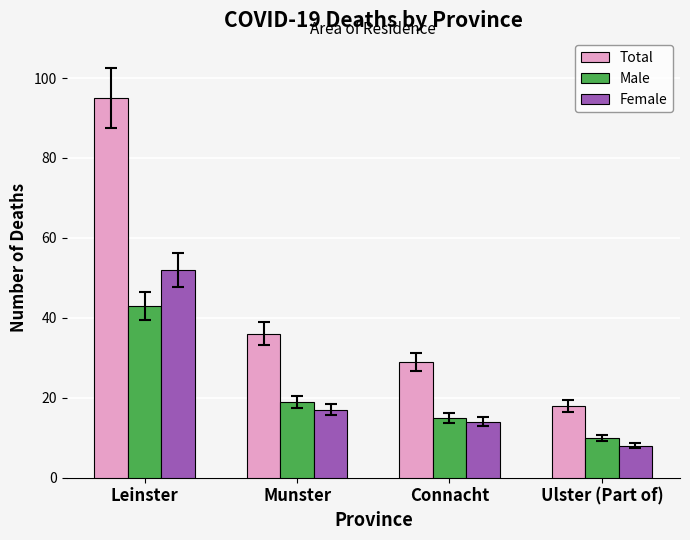

What is the minimum value for Male?

10